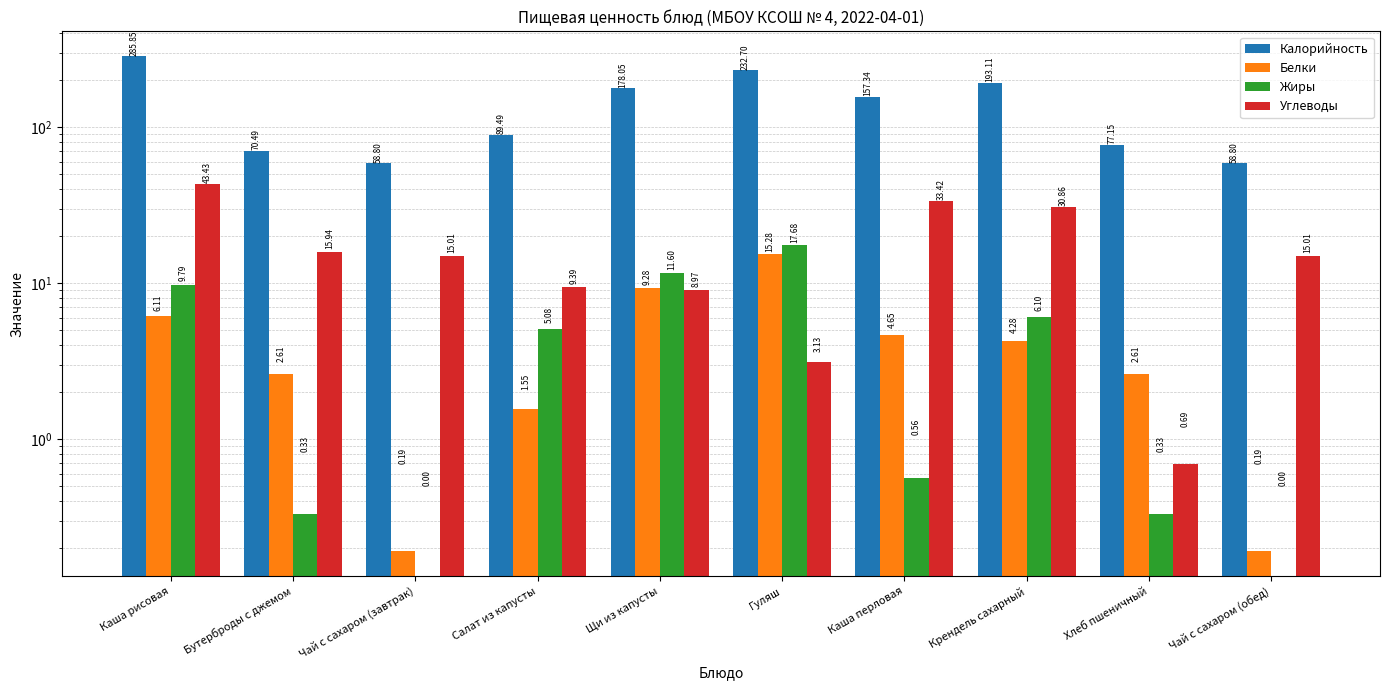

Reading left to right, transcribe all the data shown in this chart.

Калорийность: Каша рисовая=285.9	Бутерброды с джемом=70.5	Чай с сахаром (завтрак)=58.8	Салат из капусты=89.5	Щи из капусты=178.1	Гуляш=232.7	Каша перловая=157.3	Крендель сахарный=193.1	Хлеб пшеничный=77.2	Чай с сахаром (обед)=58.8
Белки: Каша рисовая=6.1	Бутерброды с джемом=2.6	Чай с сахаром (завтрак)=0.2	Салат из капусты=1.6	Щи из капусты=9.3	Гуляш=15.3	Каша перловая=4.7	Крендель сахарный=4.3	Хлеб пшеничный=2.6	Чай с сахаром (обед)=0.2
Жиры: Каша рисовая=9.8	Бутерброды с джемом=0.3	Чай с сахаром (завтрак)=0.0	Салат из капусты=5.1	Щи из капусты=11.6	Гуляш=17.7	Каша перловая=0.6	Крендель сахарный=6.1	Хлеб пшеничный=0.3	Чай с сахаром (обед)=0.0
Углеводы: Каша рисовая=43.4	Бутерброды с джемом=15.9	Чай с сахаром (завтрак)=15.0	Салат из капусты=9.4	Щи из капусты=9.0	Гуляш=3.1	Каша перловая=33.4	Крендель сахарный=30.9	Хлеб пшеничный=0.7	Чай с сахаром (обед)=15.0